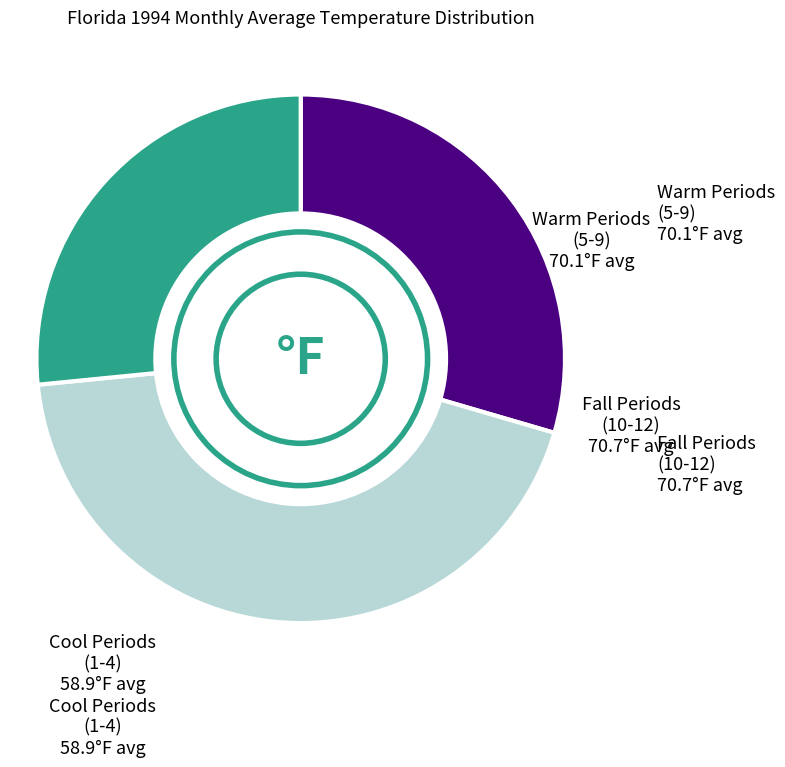

What is the ratio of the value at Fall Periods (10-12) to the value at Warm Periods (5-9)?

0.6